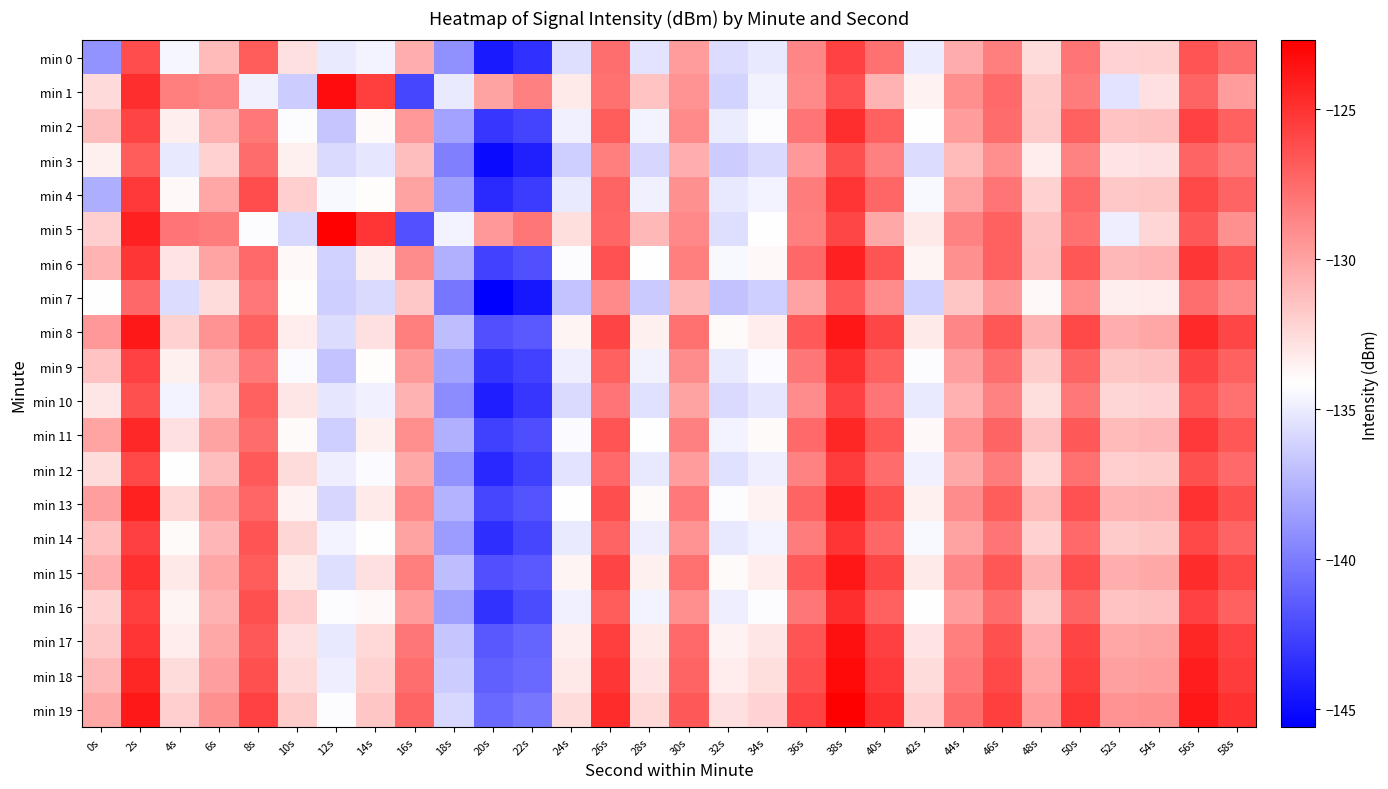

Reading left to right, extract all data points from this chart.

min 0: 0s=-139.0	2s=-126.1	4s=-134.5	6s=-131.1	8s=-126.9	10s=-132.8	12s=-135.1	14s=-134.6	16s=-130.5	18s=-139.1	20s=-144.4	22s=-143.4	24s=-135.6	26s=-127.7	28s=-135.3	30s=-129.8	32s=-135.7	34s=-135.2	36s=-128.8	38s=-125.7	40s=-127.8	42s=-135.0	44s=-130.4	46s=-128.4	48s=-132.6	50s=-127.9	52s=-132.2	54s=-132.1	56s=-126.5	58s=-127.6
min 1: 0s=-132.5	2s=-124.8	4s=-128.4	6s=-128.8	8s=-134.8	10s=-136.4	12s=-123.3	14s=-125.6	16s=-142.4	18s=-135.1	20s=-130.0	22s=-128.5	24s=-133.2	26s=-127.8	28s=-131.5	30s=-129.3	32s=-136.1	34s=-134.7	36s=-128.9	38s=-126.4	40s=-130.8	42s=-133.6	44s=-129.1	46s=-127.5	48s=-131.9	50s=-128.3	52s=-135.4	54s=-132.8	56s=-127.2	58s=-129.7
min 2: 0s=-131.2	2s=-125.8	4s=-133.4	6s=-130.6	8s=-128.1	10s=-134.3	12s=-136.7	14s=-133.9	16s=-129.5	18s=-138.2	20s=-143.1	22s=-142.5	24s=-134.8	26s=-126.9	28s=-134.6	30s=-128.9	32s=-135.0	34s=-134.3	36s=-127.9	38s=-124.8	40s=-127.0	42s=-134.2	44s=-129.7	46s=-127.6	48s=-131.8	50s=-127.1	52s=-131.5	54s=-131.3	56s=-125.7	58s=-127.0
min 3: 0s=-133.5	2s=-126.9	4s=-135.2	6s=-132.1	8s=-127.6	10s=-133.5	12s=-135.8	14s=-135.3	16s=-131.2	18s=-139.8	20s=-145.1	22s=-144.1	24s=-136.3	26s=-128.4	28s=-136.0	30s=-130.5	32s=-136.4	34s=-135.8	36s=-129.5	38s=-126.3	40s=-128.5	42s=-135.7	44s=-131.1	46s=-129.1	48s=-133.3	50s=-128.6	52s=-132.9	54s=-132.8	56s=-127.2	58s=-128.3
min 4: 0s=-137.8	2s=-125.3	4s=-133.8	6s=-130.2	8s=-126.1	10s=-132.0	12s=-134.5	14s=-134.0	16s=-130.0	18s=-138.5	20s=-143.7	22s=-142.9	24s=-135.1	26s=-127.2	28s=-134.8	30s=-129.2	32s=-135.2	34s=-134.6	36s=-128.3	38s=-125.1	40s=-127.3	42s=-134.5	44s=-130.0	46s=-127.9	48s=-132.1	50s=-127.4	52s=-131.7	54s=-131.6	56s=-126.0	58s=-127.2
min 5: 0s=-132.0	2s=-124.3	4s=-127.9	6s=-128.3	8s=-134.3	10s=-135.9	12s=-122.8	14s=-125.1	16s=-141.9	18s=-134.6	20s=-129.5	22s=-128.0	24s=-132.7	26s=-127.3	28s=-131.0	30s=-128.8	32s=-135.6	34s=-134.2	36s=-128.4	38s=-125.9	40s=-130.3	42s=-133.1	44s=-128.6	46s=-127.0	48s=-131.4	50s=-127.8	52s=-134.9	54s=-132.3	56s=-126.7	58s=-129.2
min 6: 0s=-130.8	2s=-125.2	4s=-132.9	6s=-130.1	8s=-127.5	10s=-133.8	12s=-136.2	14s=-133.4	16s=-129.0	18s=-137.7	20s=-142.6	22s=-142.0	24s=-134.3	26s=-126.4	28s=-134.1	30s=-128.4	32s=-134.5	34s=-133.8	36s=-127.4	38s=-124.3	40s=-126.5	42s=-133.7	44s=-129.2	46s=-127.1	48s=-131.3	50s=-126.6	52s=-131.0	54s=-130.8	56s=-125.2	58s=-126.5
min 7: 0s=-134.2	2s=-127.4	4s=-135.7	6s=-132.6	8s=-128.1	10s=-134.0	12s=-136.3	14s=-135.8	16s=-131.7	18s=-140.3	20s=-145.6	22s=-144.6	24s=-136.8	26s=-128.9	28s=-136.5	30s=-131.0	32s=-136.9	34s=-136.3	36s=-130.0	38s=-126.8	40s=-129.0	42s=-136.2	44s=-131.6	46s=-129.6	48s=-133.8	50s=-129.1	52s=-133.4	54s=-133.3	56s=-127.7	58s=-128.8
min 8: 0s=-129.5	2s=-123.8	4s=-132.1	6s=-129.4	8s=-127.0	10s=-133.3	12s=-135.7	14s=-132.8	16s=-128.4	18s=-137.1	20s=-142.0	22s=-141.5	24s=-133.7	26s=-125.8	28s=-133.5	30s=-127.8	32s=-133.9	34s=-133.3	36s=-126.8	38s=-123.7	40s=-125.9	42s=-133.2	44s=-128.7	46s=-126.6	48s=-130.7	50s=-126.0	52s=-130.5	54s=-130.2	56s=-124.6	58s=-125.9
min 9: 0s=-131.5	2s=-125.7	4s=-133.5	6s=-130.7	8s=-128.2	10s=-134.4	12s=-136.8	14s=-134.0	16s=-129.6	18s=-138.3	20s=-143.2	22s=-142.6	24s=-134.9	26s=-127.0	28s=-134.7	30s=-129.0	32s=-135.1	34s=-134.4	36s=-128.0	38s=-124.9	40s=-127.1	42s=-134.3	44s=-129.8	46s=-127.7	48s=-131.9	50s=-127.2	52s=-131.6	54s=-131.4	56s=-125.8	58s=-127.1
min 10: 0s=-133.0	2s=-126.3	4s=-134.6	6s=-131.5	8s=-127.1	10s=-133.0	12s=-135.3	14s=-134.8	16s=-130.7	18s=-139.3	20s=-144.2	22s=-143.1	24s=-135.8	26s=-127.9	28s=-135.5	30s=-130.0	32s=-135.8	34s=-135.3	36s=-129.0	38s=-125.7	40s=-127.9	42s=-135.1	44s=-130.6	46s=-128.6	48s=-132.7	50s=-128.1	52s=-132.3	54s=-132.2	56s=-126.6	58s=-127.8
min 11: 0s=-130.1	2s=-124.5	4s=-132.8	6s=-130.0	8s=-127.6	10s=-133.9	12s=-136.3	14s=-133.5	16s=-129.1	18s=-137.7	20s=-142.7	22s=-142.1	24s=-134.4	26s=-126.5	28s=-134.2	30s=-128.5	32s=-134.6	34s=-133.9	36s=-127.5	38s=-124.4	40s=-126.6	42s=-133.8	44s=-129.3	46s=-127.2	48s=-131.4	50s=-126.7	52s=-131.1	54s=-130.9	56s=-125.3	58s=-126.6
min 12: 0s=-132.6	2s=-126.0	4s=-134.2	6s=-131.2	8s=-126.8	10s=-132.6	12s=-134.9	14s=-134.4	16s=-130.3	18s=-138.9	20s=-143.8	22s=-142.7	24s=-135.4	26s=-127.5	28s=-135.2	30s=-129.7	32s=-135.5	34s=-134.9	36s=-128.6	38s=-125.4	40s=-127.6	42s=-134.8	44s=-130.3	46s=-128.3	48s=-132.4	50s=-127.8	52s=-132.0	54s=-131.9	56s=-126.3	58s=-127.5
min 13: 0s=-129.8	2s=-124.2	4s=-132.4	6s=-129.7	8s=-127.3	10s=-133.6	12s=-136.0	14s=-133.2	16s=-128.8	18s=-137.5	20s=-142.4	22s=-141.8	24s=-134.1	26s=-126.2	28s=-133.9	30s=-128.2	32s=-134.3	34s=-133.6	36s=-127.2	38s=-124.1	40s=-126.3	42s=-133.5	44s=-129.0	46s=-126.9	48s=-131.1	50s=-126.4	52s=-130.8	54s=-130.6	56s=-125.0	58s=-126.3
min 14: 0s=-131.3	2s=-125.6	4s=-133.9	6s=-130.9	8s=-126.5	10s=-132.3	12s=-134.6	14s=-134.1	16s=-130.0	18s=-138.6	20s=-143.5	22s=-142.4	24s=-135.1	26s=-127.2	28s=-134.9	30s=-129.4	32s=-135.2	34s=-134.6	36s=-128.3	38s=-125.1	40s=-127.3	42s=-134.5	44s=-130.0	46s=-127.9	48s=-132.1	50s=-127.5	52s=-131.8	54s=-131.6	56s=-126.0	58s=-127.2
min 15: 0s=-130.5	2s=-124.9	4s=-133.1	6s=-130.2	8s=-126.9	10s=-133.2	12s=-135.6	14s=-132.8	16s=-128.4	18s=-137.1	20s=-142.0	22s=-141.5	24s=-133.7	26s=-125.8	28s=-133.5	30s=-127.8	32s=-133.9	34s=-133.3	36s=-126.8	38s=-123.7	40s=-125.9	42s=-133.2	44s=-128.7	46s=-126.6	48s=-130.7	50s=-126.1	52s=-130.5	54s=-130.3	56s=-124.7	58s=-126.0
min 16: 0s=-132.1	2s=-125.5	4s=-133.7	6s=-130.7	8s=-126.3	10s=-132.0	12s=-134.3	14s=-133.8	16s=-129.7	18s=-138.4	20s=-143.3	22s=-142.2	24s=-134.8	26s=-126.9	28s=-134.6	30s=-129.1	32s=-134.9	34s=-134.3	36s=-128.0	38s=-124.8	40s=-127.0	42s=-134.2	44s=-129.7	46s=-127.6	48s=-131.8	50s=-127.2	52s=-131.5	54s=-131.3	56s=-125.7	58s=-127.0
min 17: 0s=-131.7	2s=-125.1	4s=-133.3	6s=-130.3	8s=-126.7	10s=-132.8	12s=-135.2	14s=-132.4	16s=-128.0	18s=-136.7	20s=-141.6	22s=-141.1	24s=-133.4	26s=-125.5	28s=-133.2	30s=-127.5	32s=-133.6	34s=-133.0	36s=-126.5	38s=-123.5	40s=-125.6	42s=-132.9	44s=-128.4	46s=-126.3	48s=-130.5	50s=-125.8	52s=-130.2	54s=-130.0	56s=-124.4	58s=-125.7
min 18: 0s=-131.0	2s=-124.4	4s=-132.6	6s=-129.8	8s=-126.3	10s=-132.5	12s=-134.9	14s=-132.1	16s=-127.7	18s=-136.4	20s=-141.3	22s=-140.8	24s=-133.1	26s=-125.2	28s=-132.9	30s=-127.2	32s=-133.3	34s=-132.7	36s=-126.2	38s=-123.2	40s=-125.3	42s=-132.6	44s=-128.1	46s=-126.0	48s=-130.2	50s=-125.5	52s=-129.9	54s=-129.7	56s=-124.1	58s=-125.4
min 19: 0s=-130.3	2s=-123.8	4s=-132.0	6s=-129.2	8s=-125.7	10s=-131.9	12s=-134.3	14s=-131.6	16s=-127.2	18s=-135.9	20s=-140.8	22s=-140.3	24s=-132.6	26s=-124.7	28s=-132.4	30s=-126.7	32s=-132.8	34s=-132.2	36s=-125.7	38s=-122.7	40s=-124.8	42s=-132.1	44s=-127.6	46s=-125.5	48s=-129.7	50s=-125.1	52s=-129.4	54s=-129.2	56s=-123.7	58s=-125.0